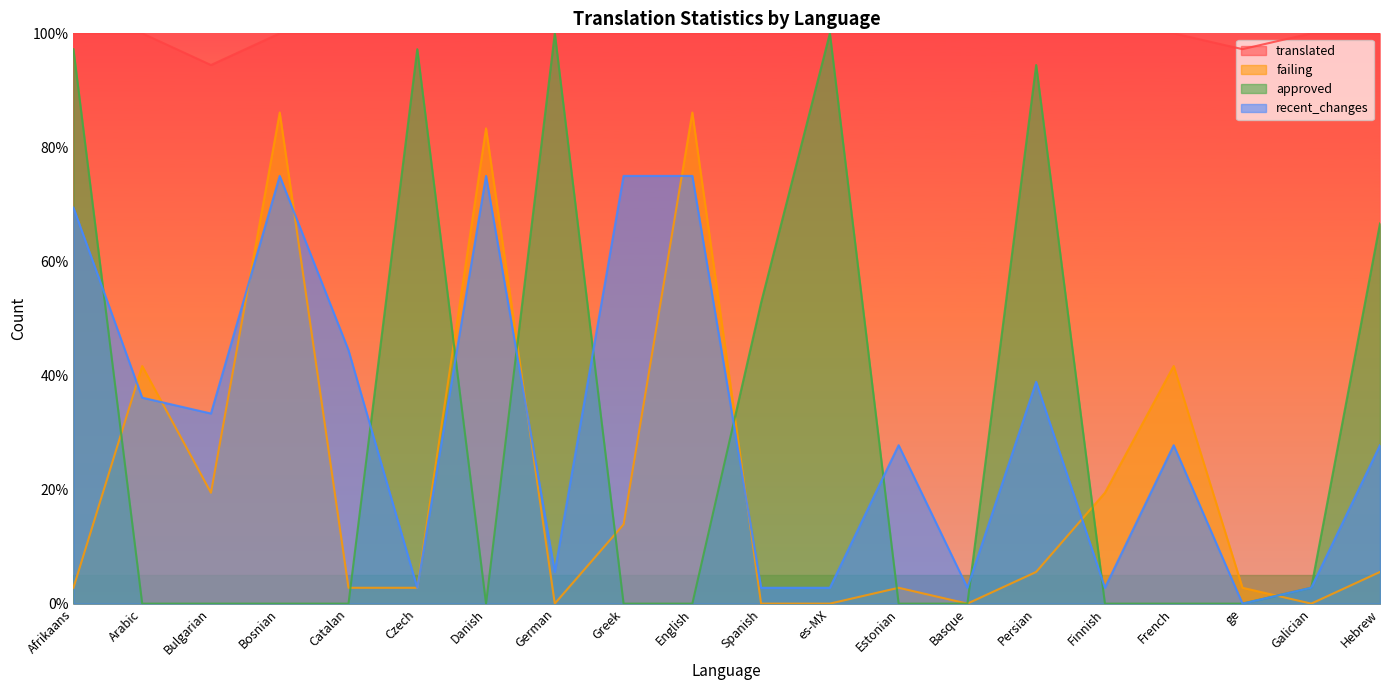

What is the spread (max minus min) of values at Spanish?

100.0